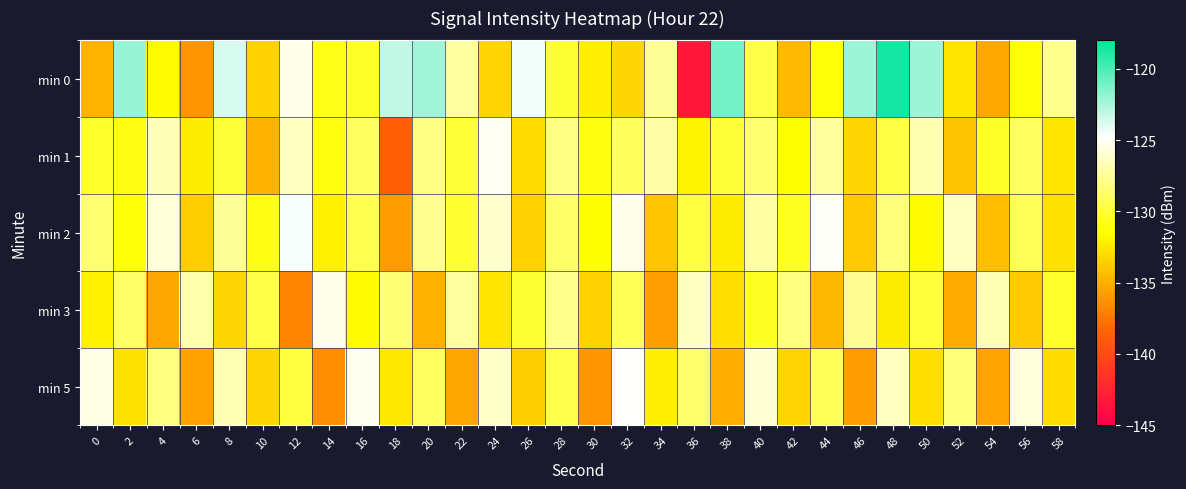

Reading right to left, what are all the values shown in this chart?

min 0: 58=-127.8	56=-131.3	54=-135.2	52=-132.6	50=-122.1	48=-118.6	46=-122.1	44=-131.2	42=-134.5	40=-129.5	38=-121.1	36=-143.4	34=-127.4	32=-133.2	30=-132.2	28=-130.1	26=-124.3	24=-133.4	22=-127.3	20=-122.2	18=-123.2	16=-130.4	14=-130.8	12=-125.3	10=-133.5	8=-123.8	6=-136.1	4=-131.6	2=-122.0	0=-134.7
min 1: 58=-132.6	56=-128.9	54=-130.4	52=-134.1	50=-126.8	48=-129.7	46=-133.2	44=-127.3	42=-131.5	40=-128.5	38=-130.0	36=-132.0	34=-127.0	32=-129.0	30=-131.0	28=-128.0	26=-133.0	24=-125.0	22=-130.0	20=-128.0	18=-138.7	16=-128.9	14=-131.0	12=-126.4	10=-134.8	8=-130.0	6=-132.3	4=-126.6	2=-131.0	0=-130.3
min 2: 58=-132.8	56=-129.1	54=-134.3	52=-126.4	50=-131.7	48=-128.2	46=-133.8	44=-124.9	42=-130.6	40=-127.1	38=-132.3	36=-129.8	34=-134.0	32=-125.3	30=-131.5	28=-128.7	26=-133.4	24=-126.1	22=-130.2	20=-127.6	18=-135.8	16=-129.3	14=-132.1	12=-124.6	10=-130.9	8=-127.4	6=-133.7	4=-125.8	2=-131.2	0=-128.5
min 3: 58=-130.3	56=-133.8	54=-126.7	52=-135.1	50=-129.9	48=-132.3	46=-127.5	44=-134.6	42=-128.1	40=-130.5	38=-132.9	36=-126.4	34=-135.7	32=-129.2	30=-133.5	28=-127.8	26=-130.1	24=-132.6	22=-127.2	20=-134.9	18=-128.4	16=-131.7	14=-125.3	12=-136.8	10=-129.5	8=-133.2	6=-126.9	4=-135.4	2=-128.7	0=-132.1
min 5: 58=-133.0	56=-125.6	54=-135.5	52=-128.3	50=-132.9	48=-126.4	46=-135.8	44=-129.1	42=-133.3	40=-125.9	38=-135.0	36=-128.6	34=-132.2	32=-124.8	30=-136.1	28=-129.4	26=-133.7	24=-126.2	22=-135.3	20=-128.9	18=-132.5	16=-125.1	14=-136.4	12=-129.8	10=-133.2	8=-126.7	6=-135.6	4=-128.1	2=-132.8	0=-125.4